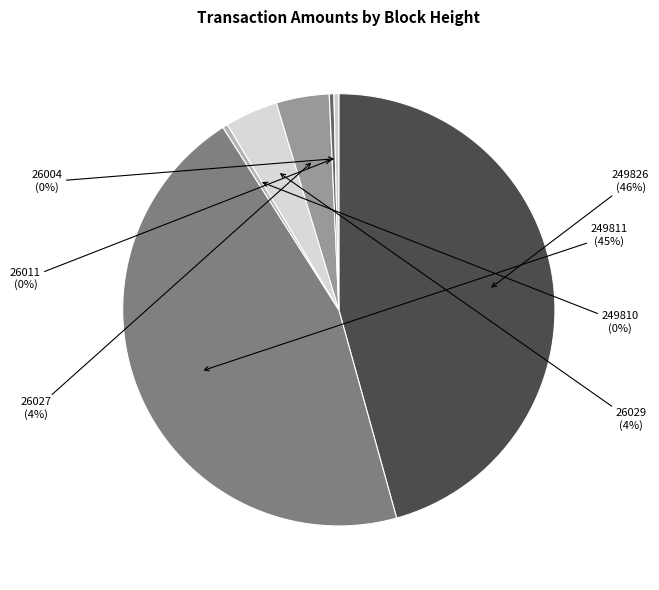

Is there a majority slice in this chart?

No